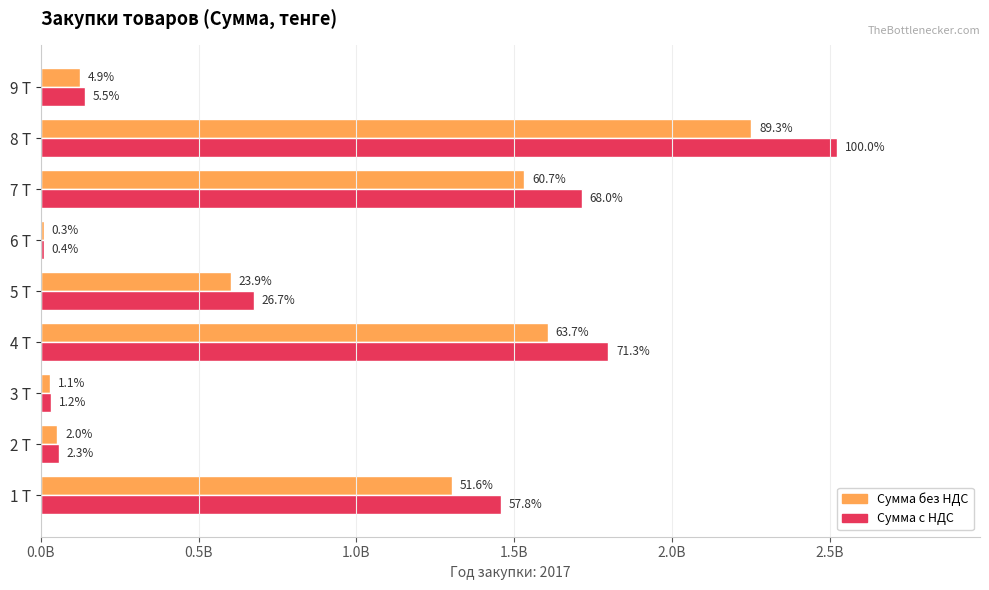

What are all the series names shown in the legend?

Сумма без НДС, Сумма с НДС